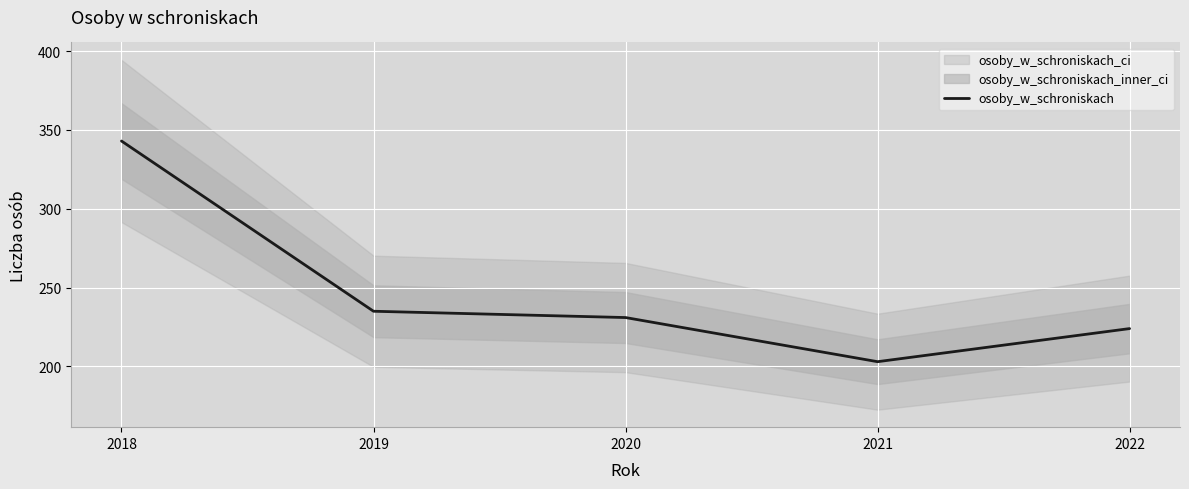

Reading left to right, extract all data points from this chart.

2018=343	2019=235	2020=231	2021=203	2022=224